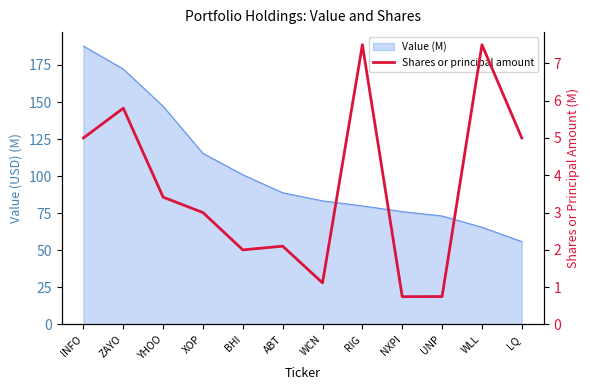

How many values exceed 3?

6